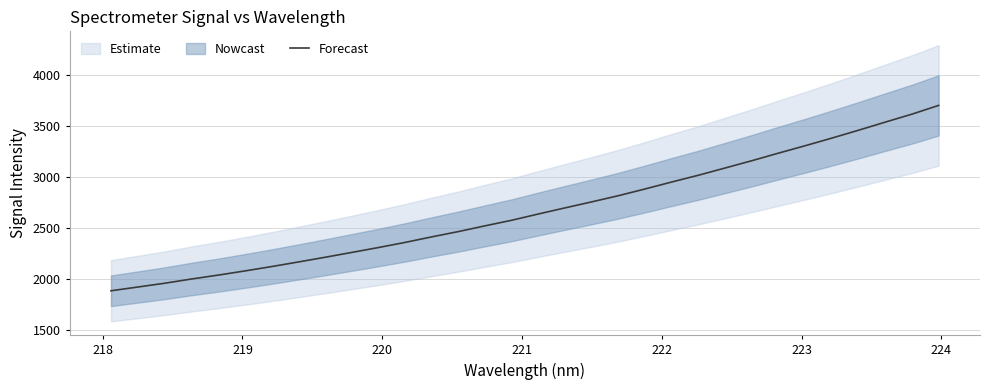

How many values are below 2635?

16